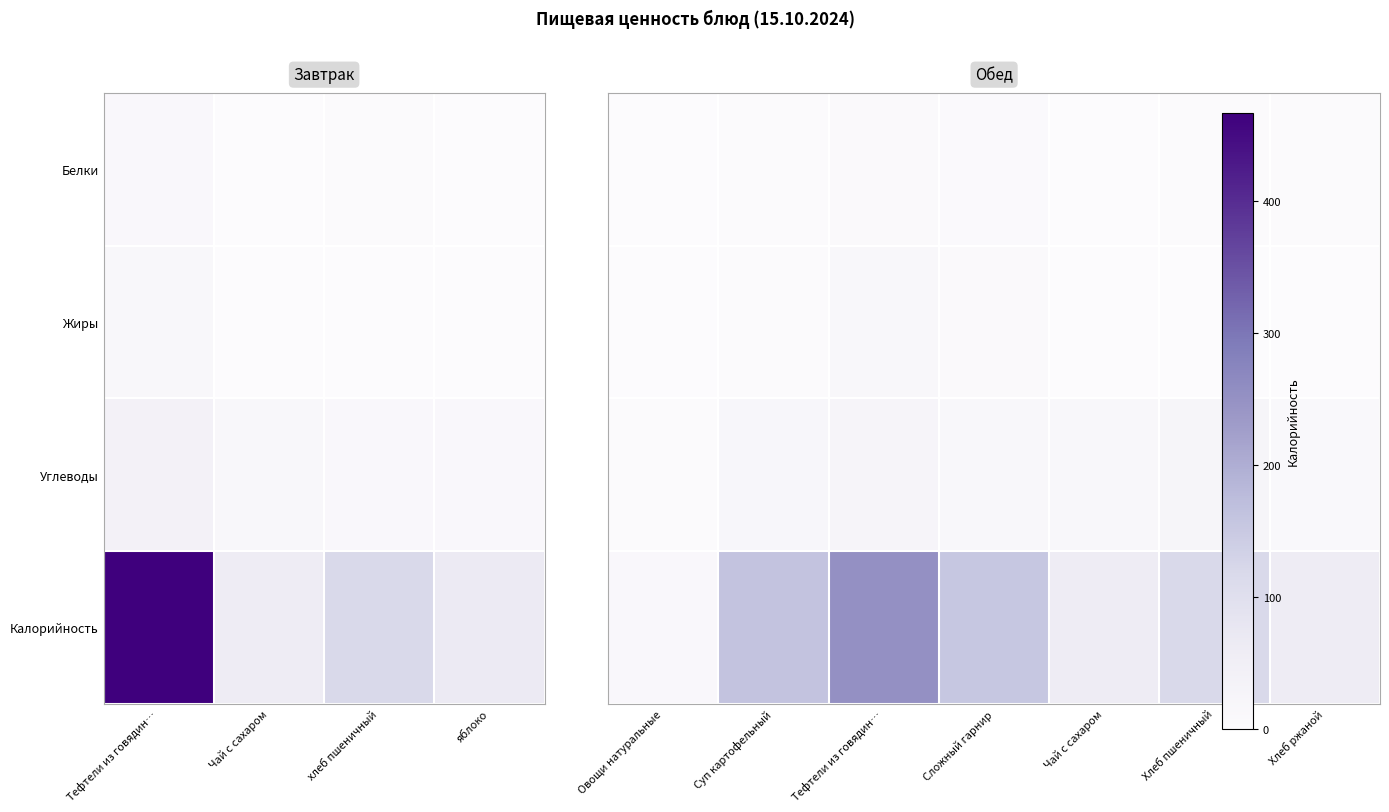

What is the difference between the highest and lowest values at Чай с сахаром?

0.1